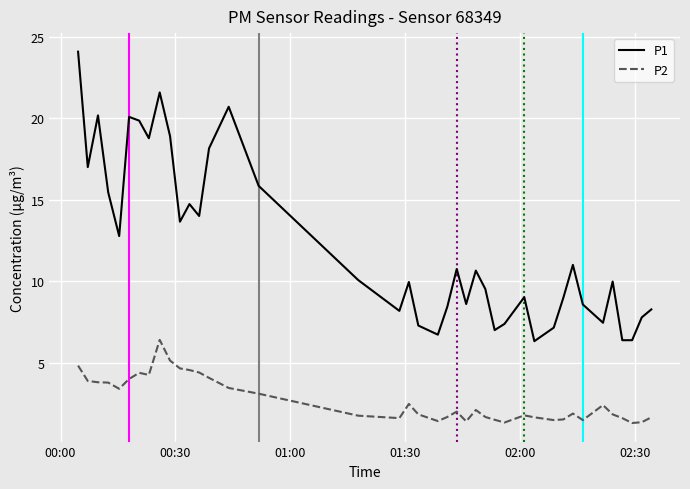

True or false: P1 and P2 cross at least once.

False